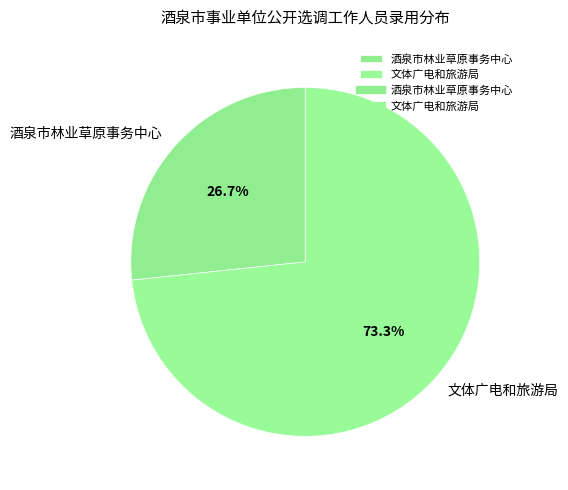

How many segments does this pie chart have?

2